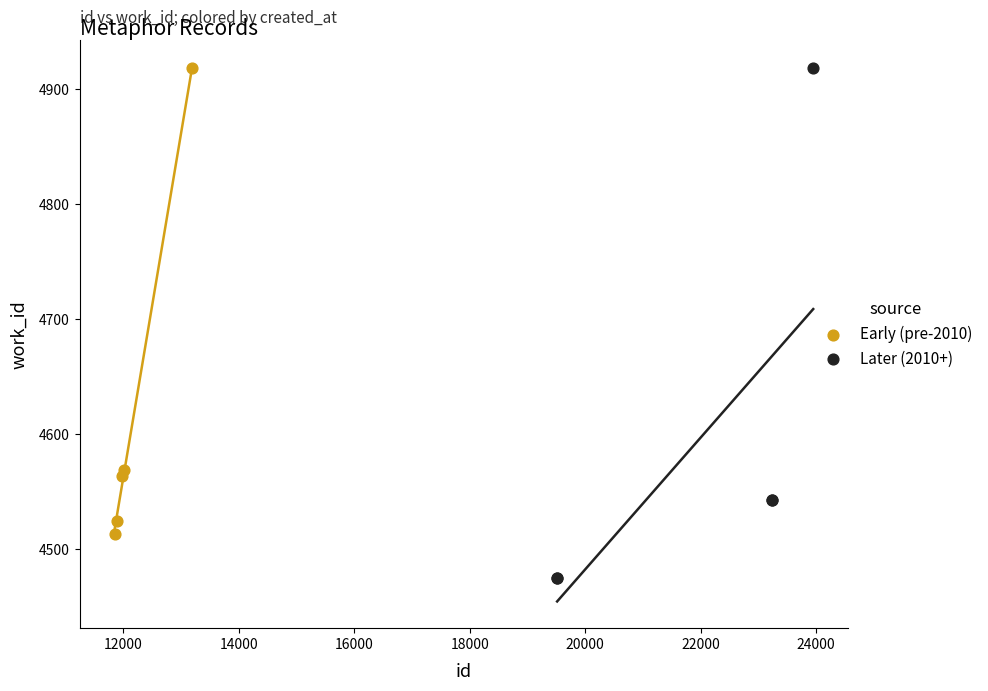

What are all the series names shown in the legend?

Early (pre-2010), Later (2010+)